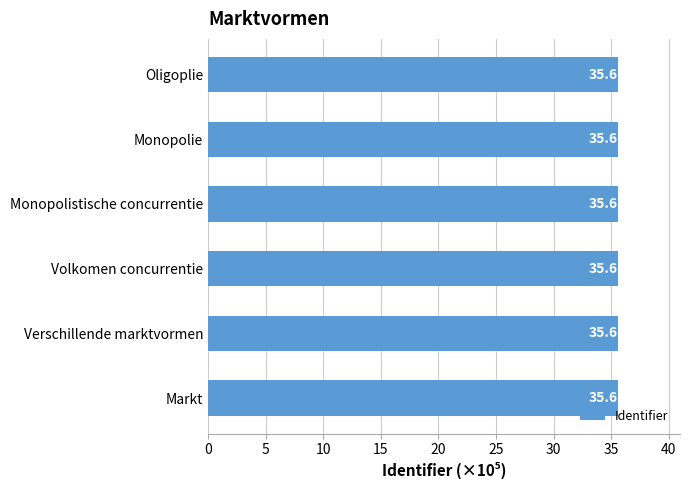

Approximately how many times larger is the value at Monopolie compared to Volkomen concurrentie?

1.0